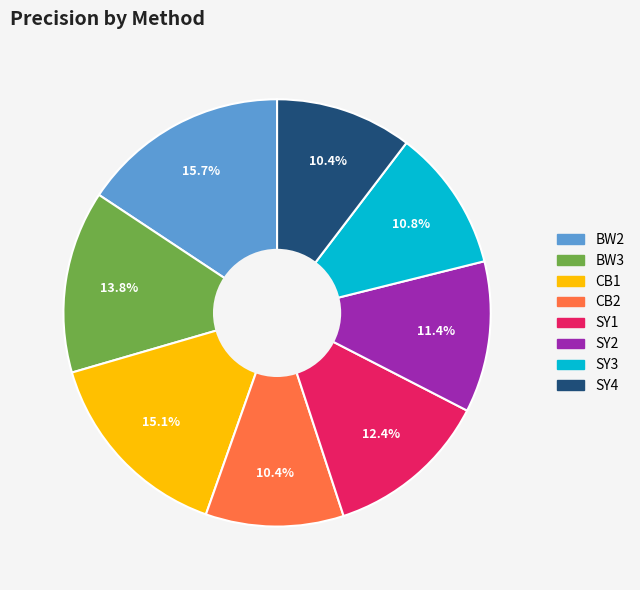

To the nearest percent, what is the average slice percentage?

12%